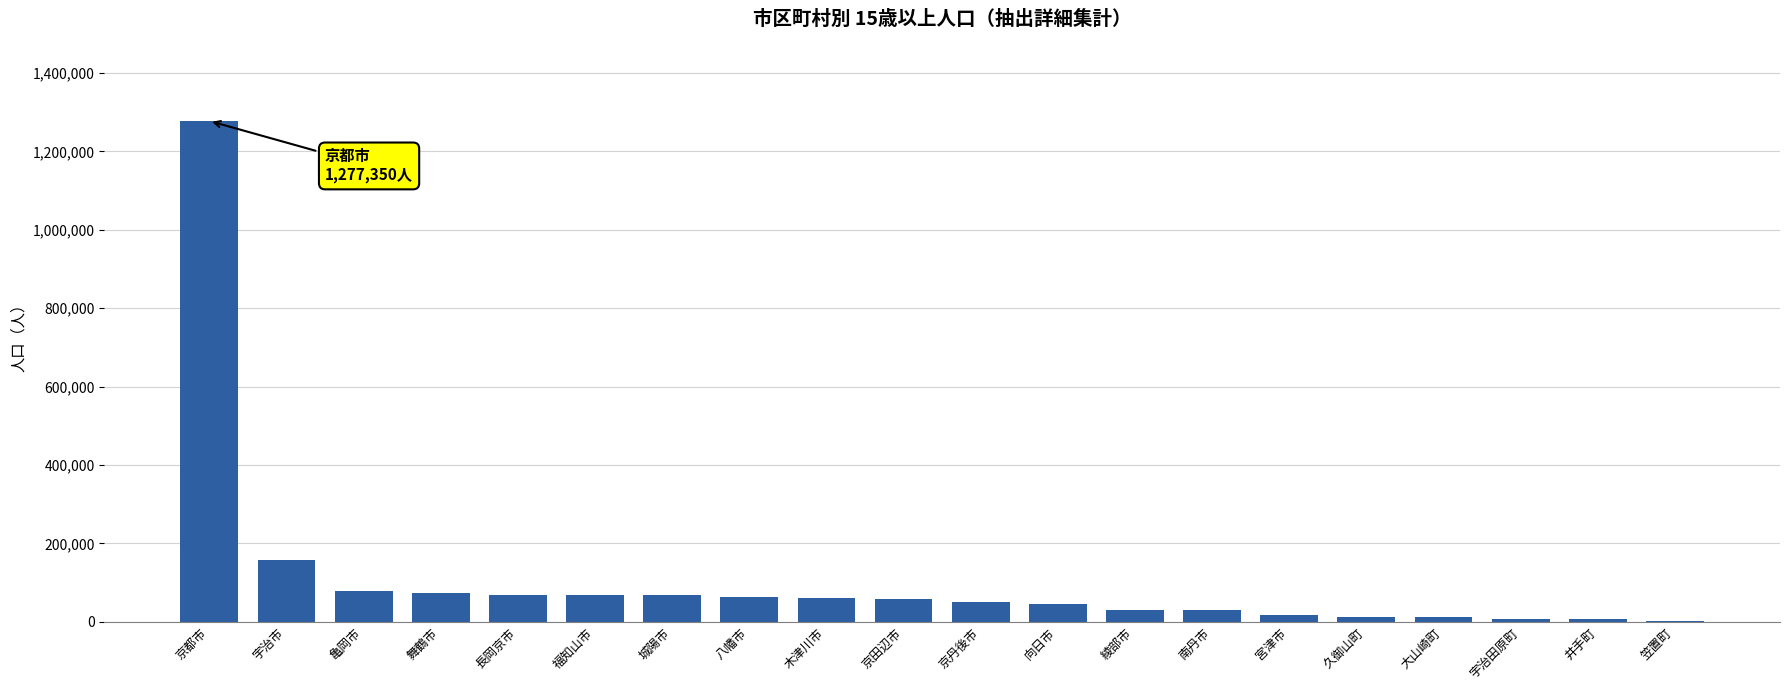

Approximately how many times larger is the value at 舞鶴市 compared to 京田辺市?

1.2